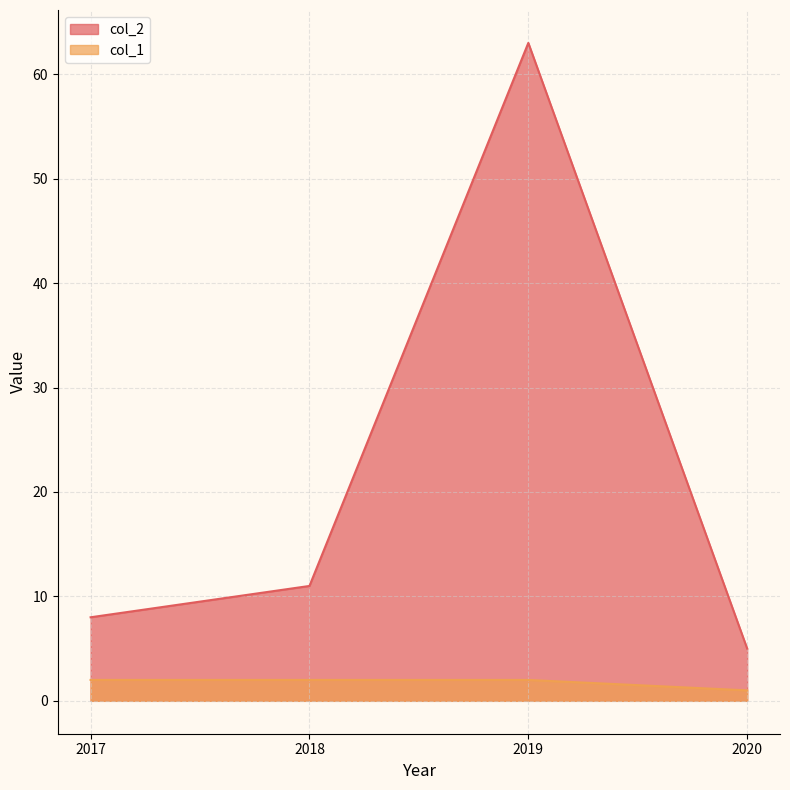

What is the value of the col_2 point at the 3rd from the left?

63